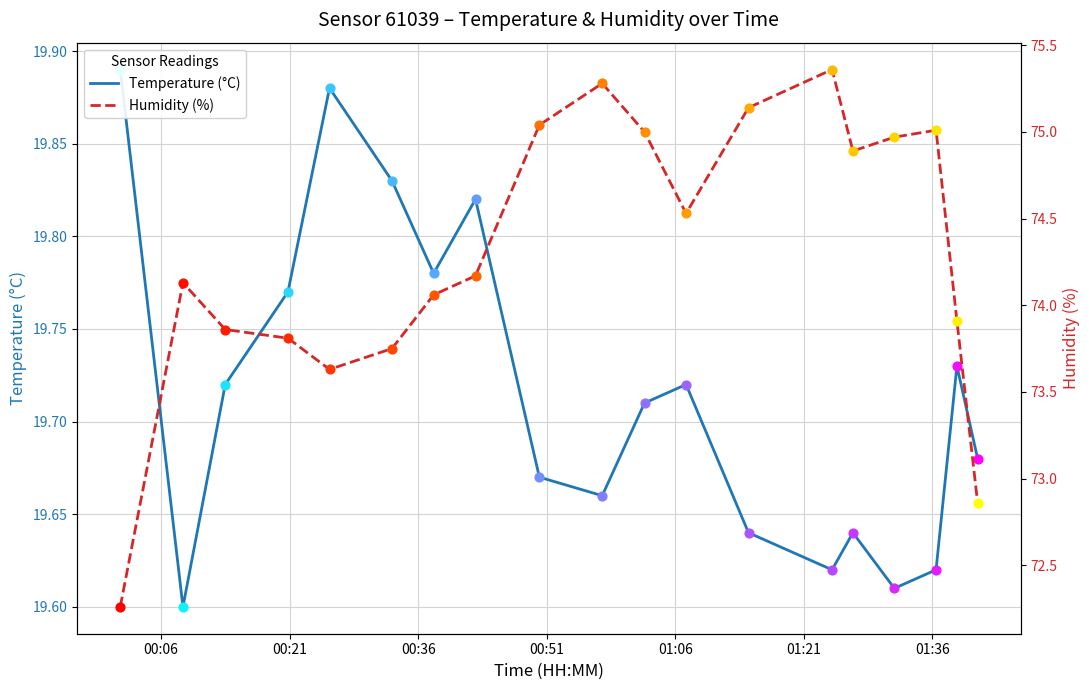

Is the value of Humidity (%) at 16 greater than the value of Temperature (°C) at 18?

Yes